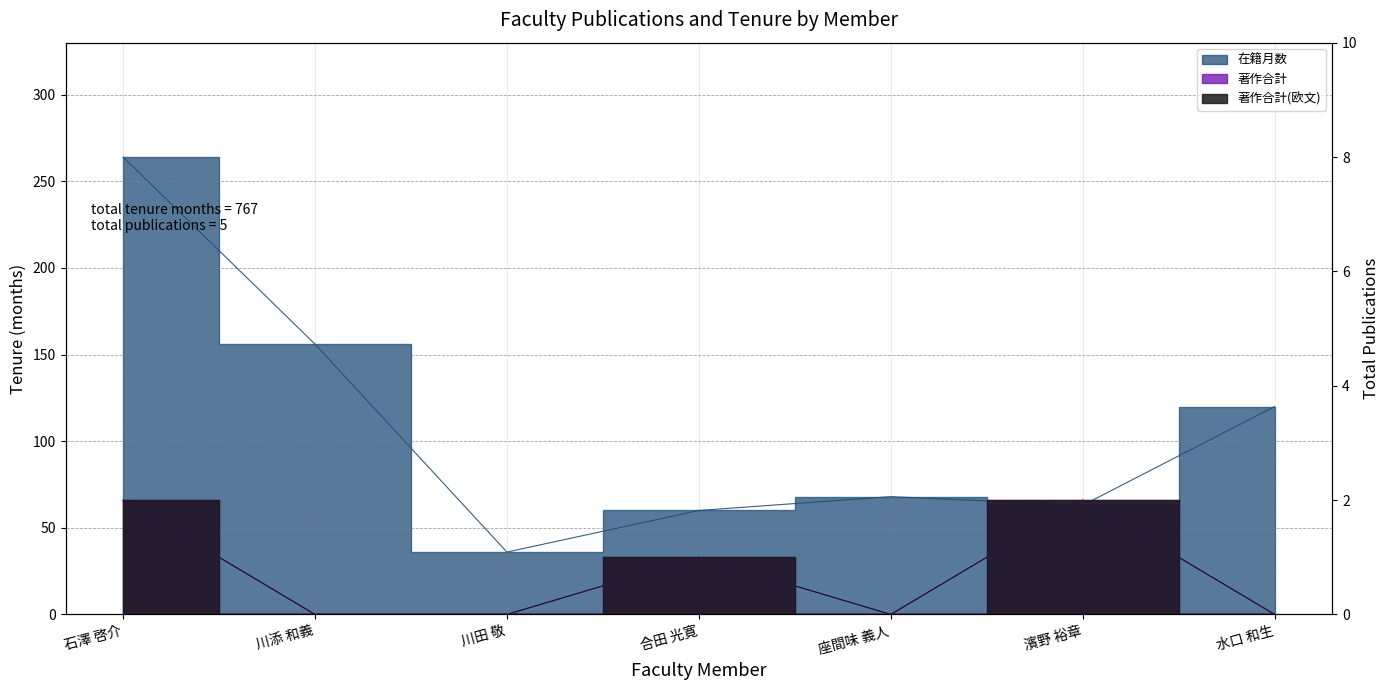

The 在籍月数 series shows 264 at 石澤 啓介. True or false?

True